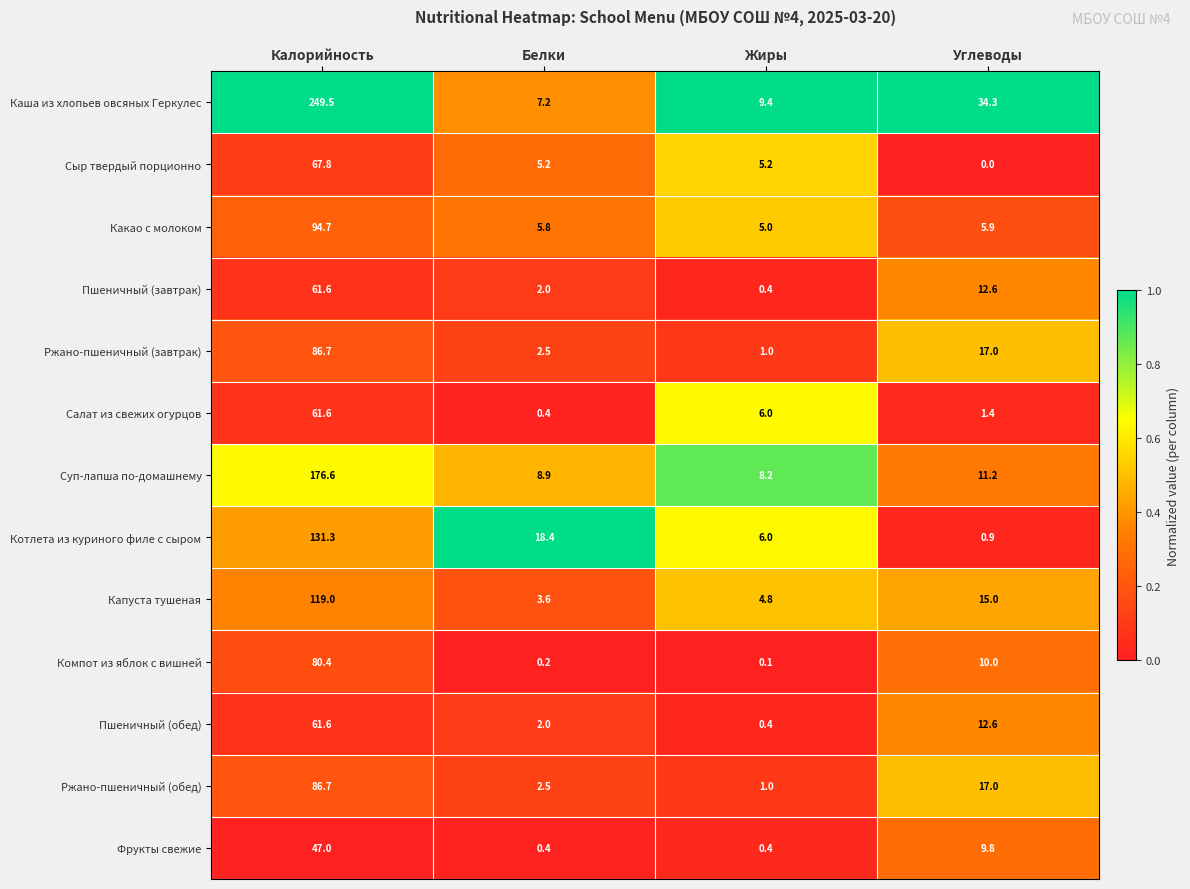

Which label corresponds to the smallest value in the chart?

Углеводы